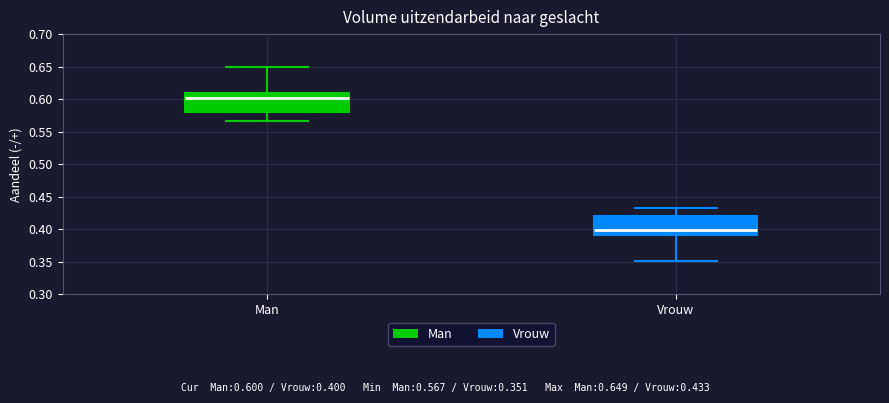

Which box has the lowest median line?

Vrouw